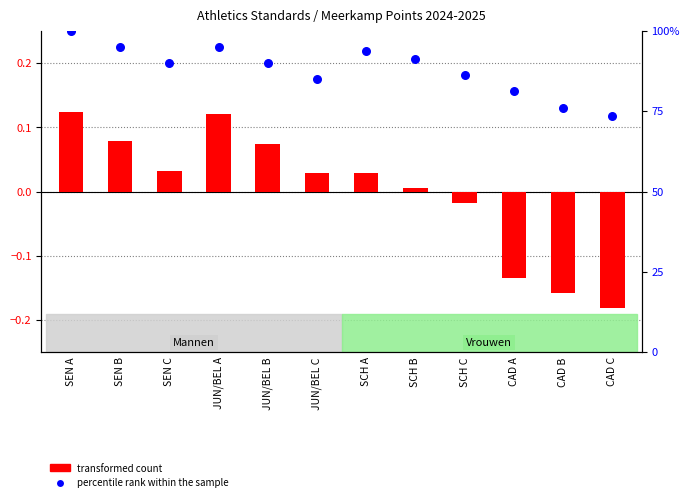

What is the total value across all series at SCH C?

86.3